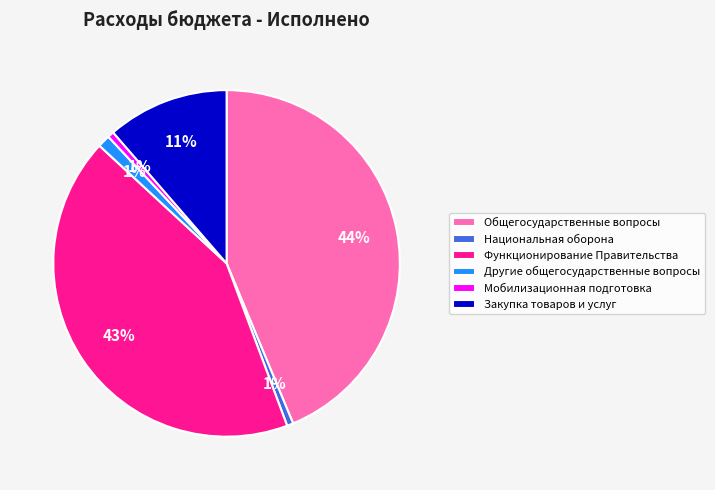

What is the largest slice in the pie chart?

Общегосударственные вопросы